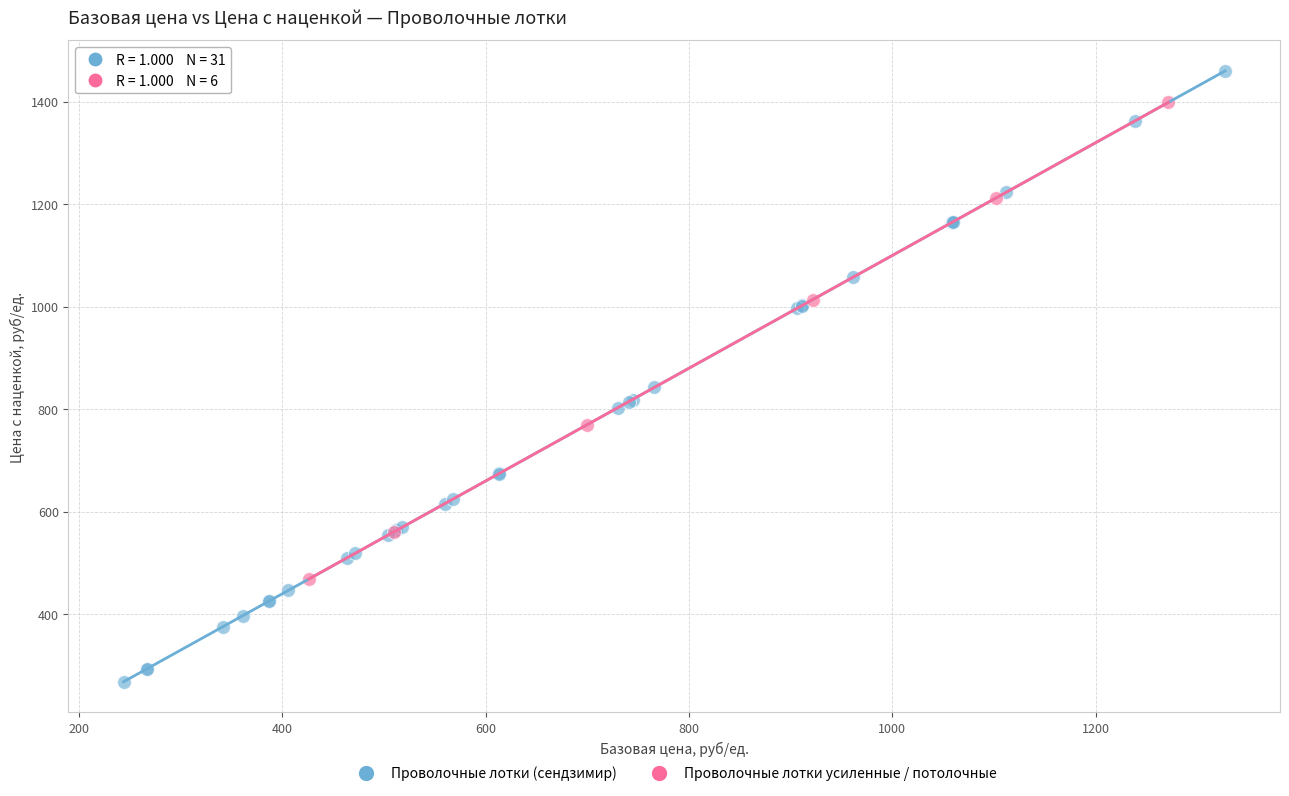

Which series contains the highest Y value?

Проволочные лотки (сендзимир)